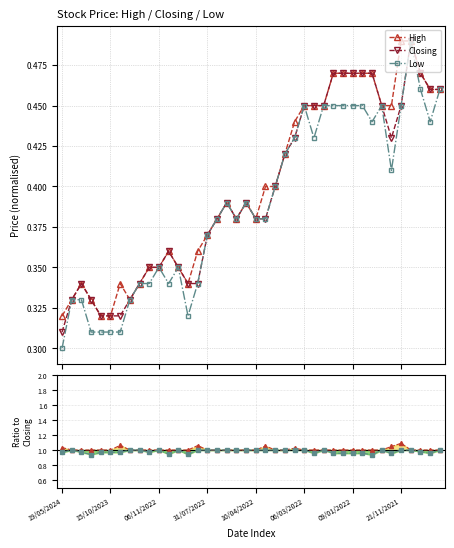

True or false: Low has more than 1 interior local peaks.

True